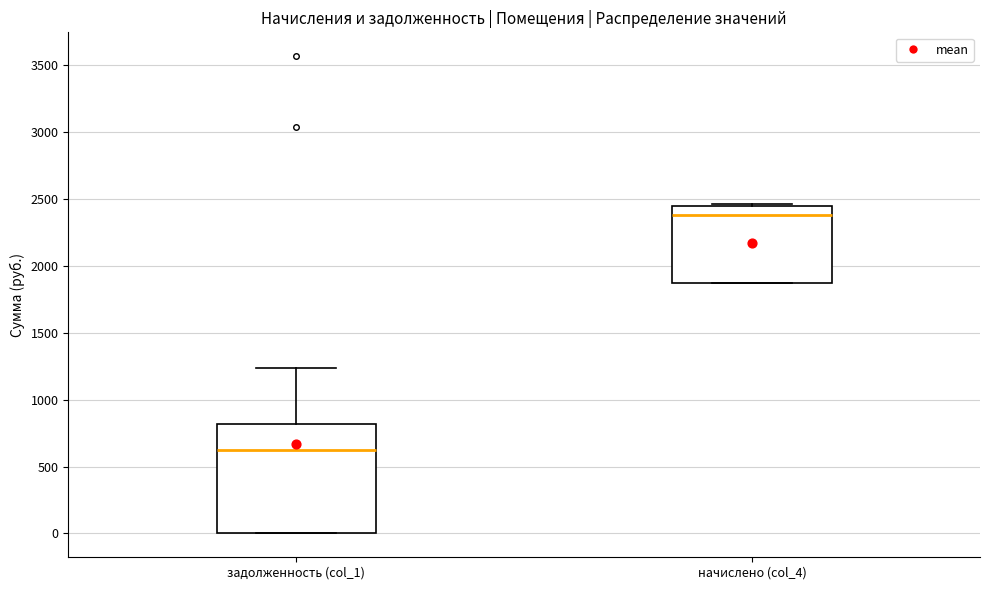

Reading left to right, read every box against the y-axis: the position of its median line, the range the box covers, and the ends of its whiskers. The values are not printed on the chart, so give them approximately, as read against the axis.

задолженность (col_1): median 600, box 0 to 800, whiskers 0 to 1250
начислено (col_4): median 2400, box 1850 to 2450, whiskers 1850 to 2450